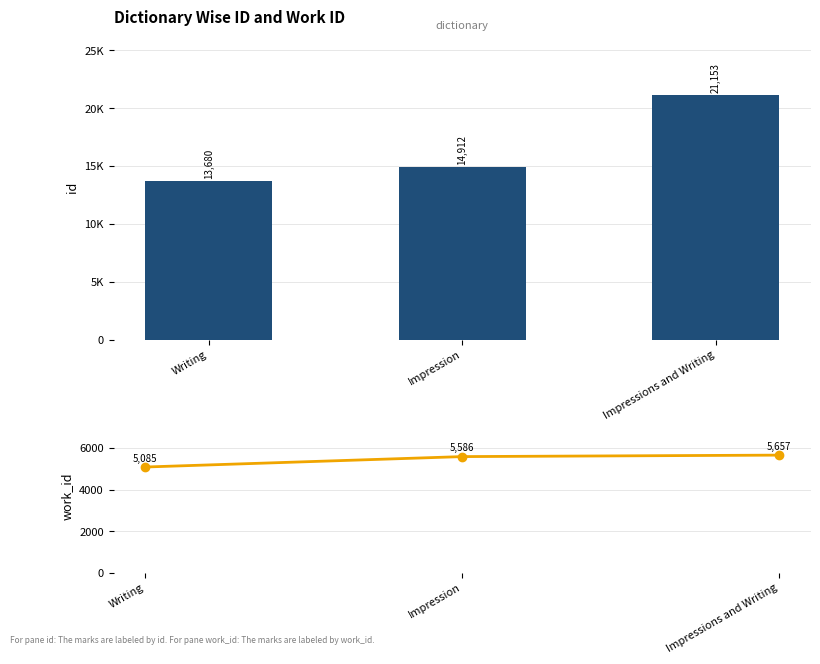

List the series in order of their peak value, lowest first.

work_id, id